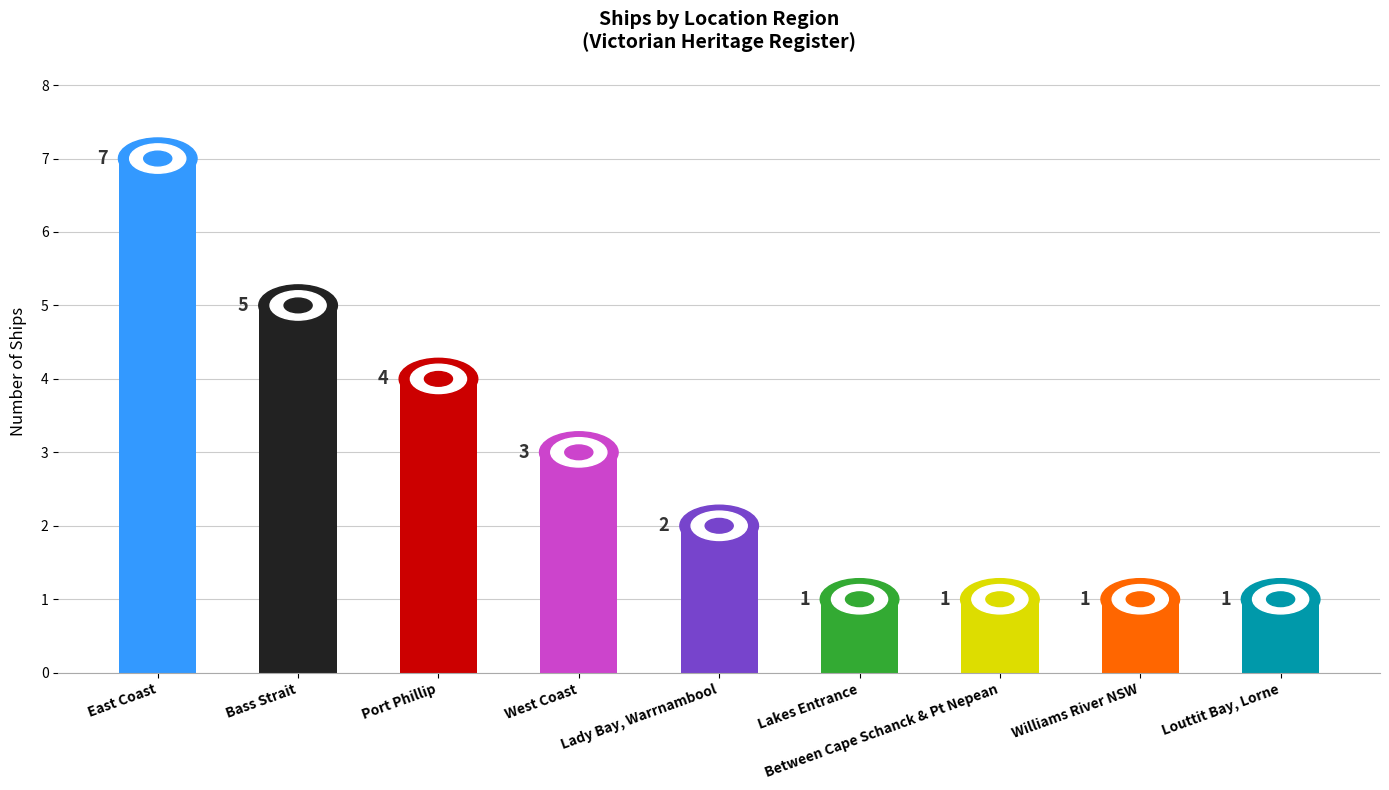

Reading left to right, extract all data points from this chart.

East Coast=7	Bass Strait=5	Port Phillip=4	West Coast=3	Lady Bay, Warrnambool=2	Lakes Entrance=1	Between Cape Schanck & Pt Nepean=1	Williams River NSW=1	Louttit Bay, Lorne=1